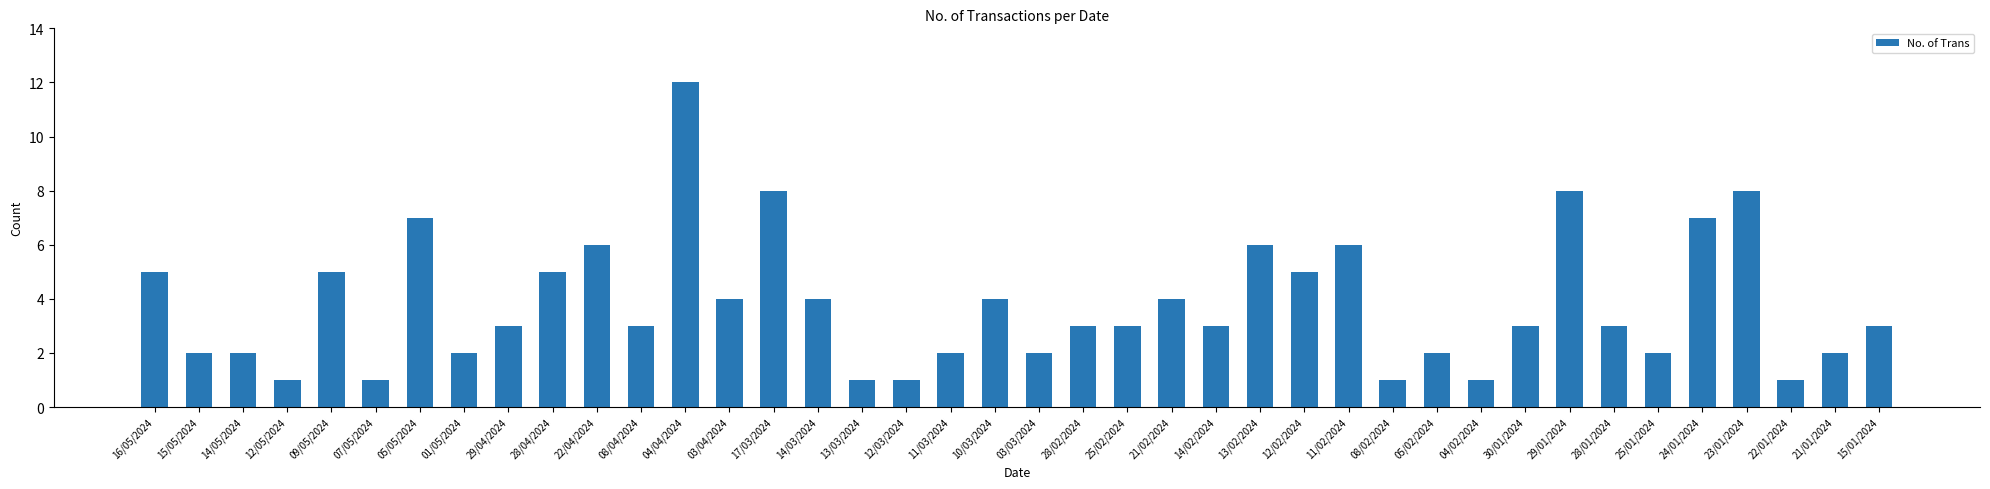

What value does the data have at 25/01/2024?

2